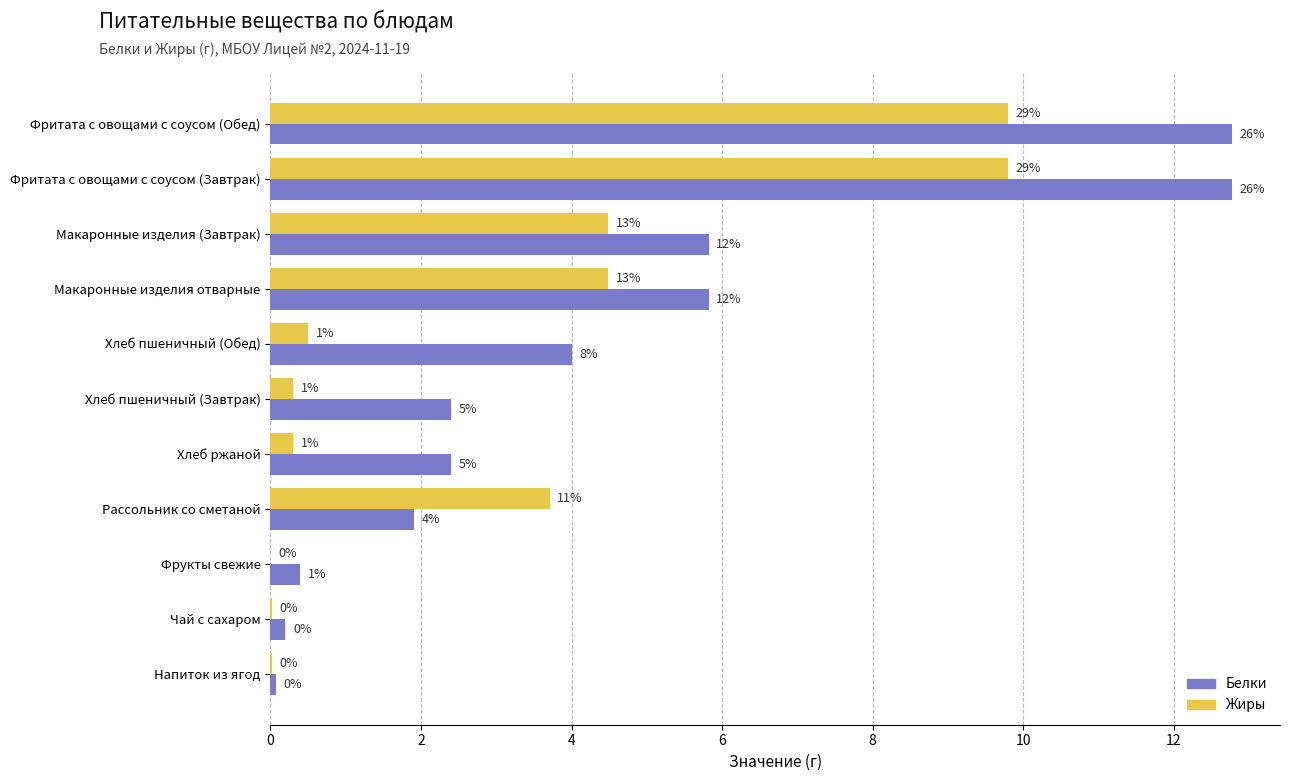

What are all the series names shown in the legend?

Белки, Жиры